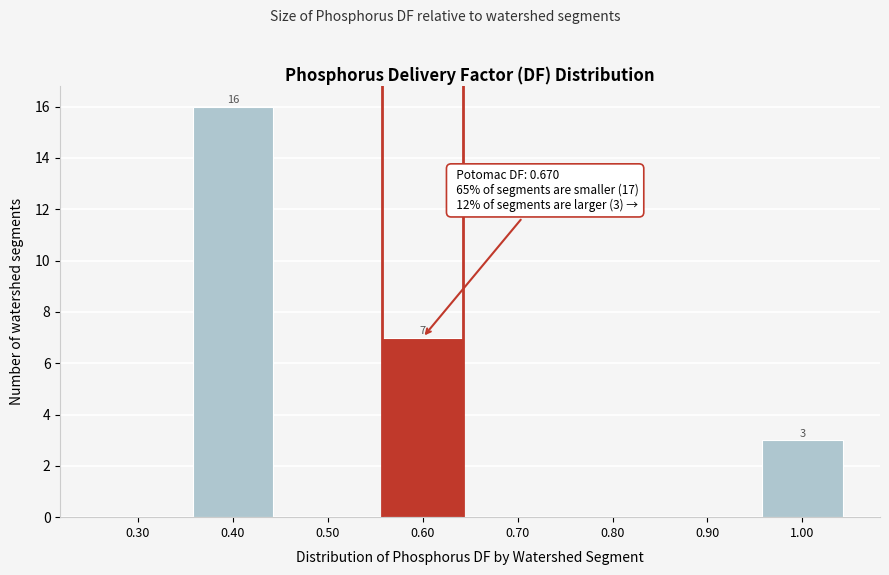

Reading left to right, list all the values displayed in this chart.

0.30=0	0.40=16	0.50=0	0.60=7	0.70=0	0.80=0	0.90=0	1.00=3